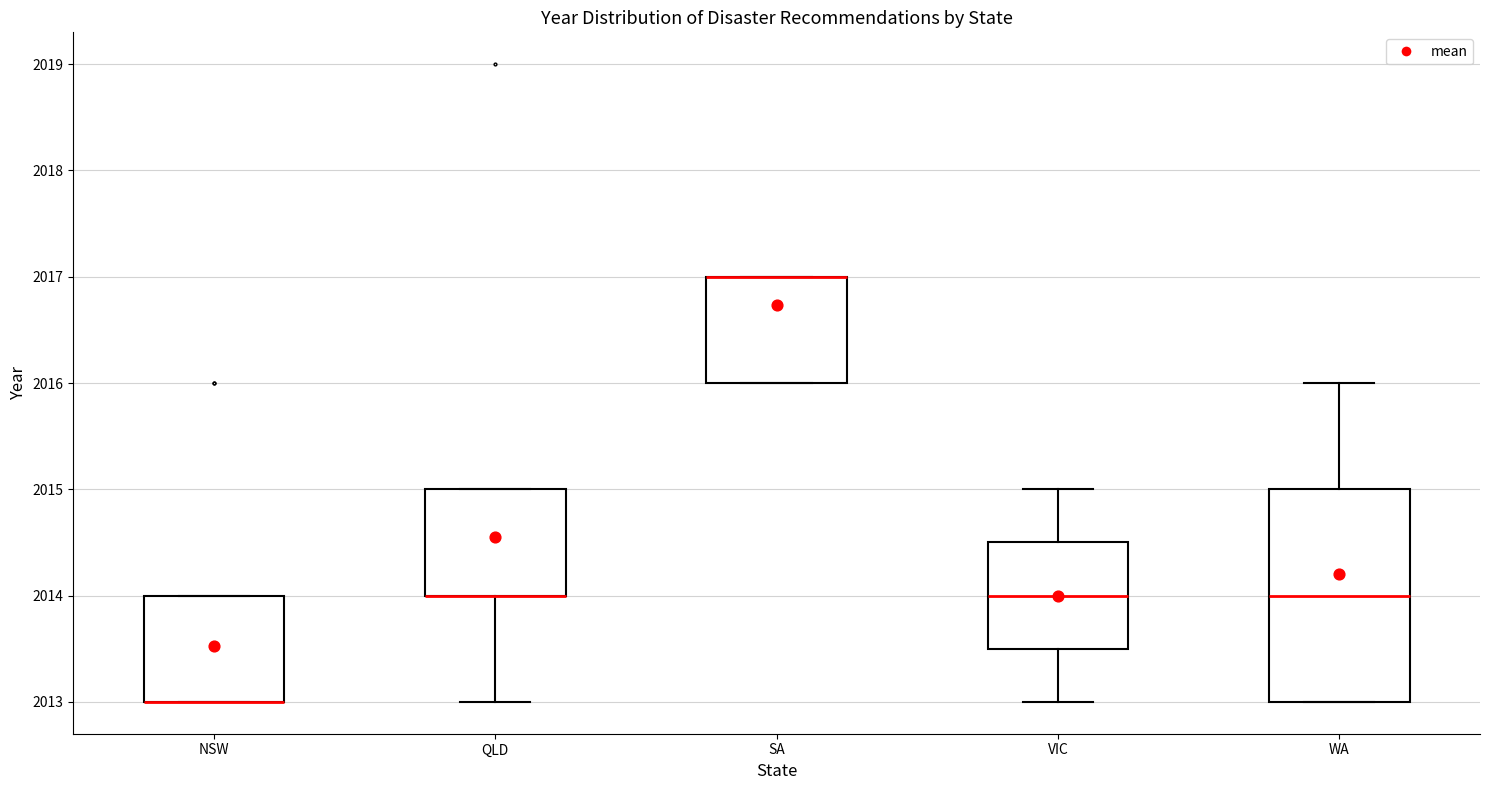

Comparing the boxes themselves (not the whiskers), which one is the tallest?

WA